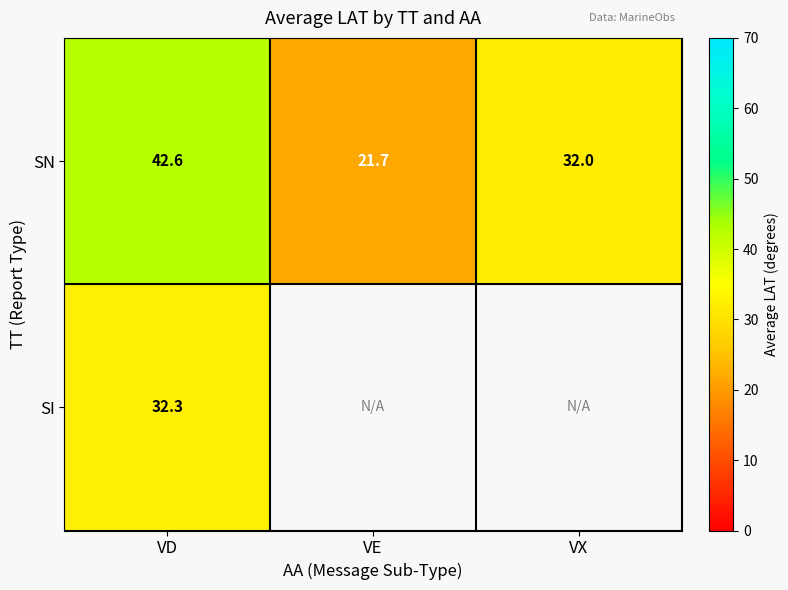

What is the spread (max minus min) of values at VD?

10.3